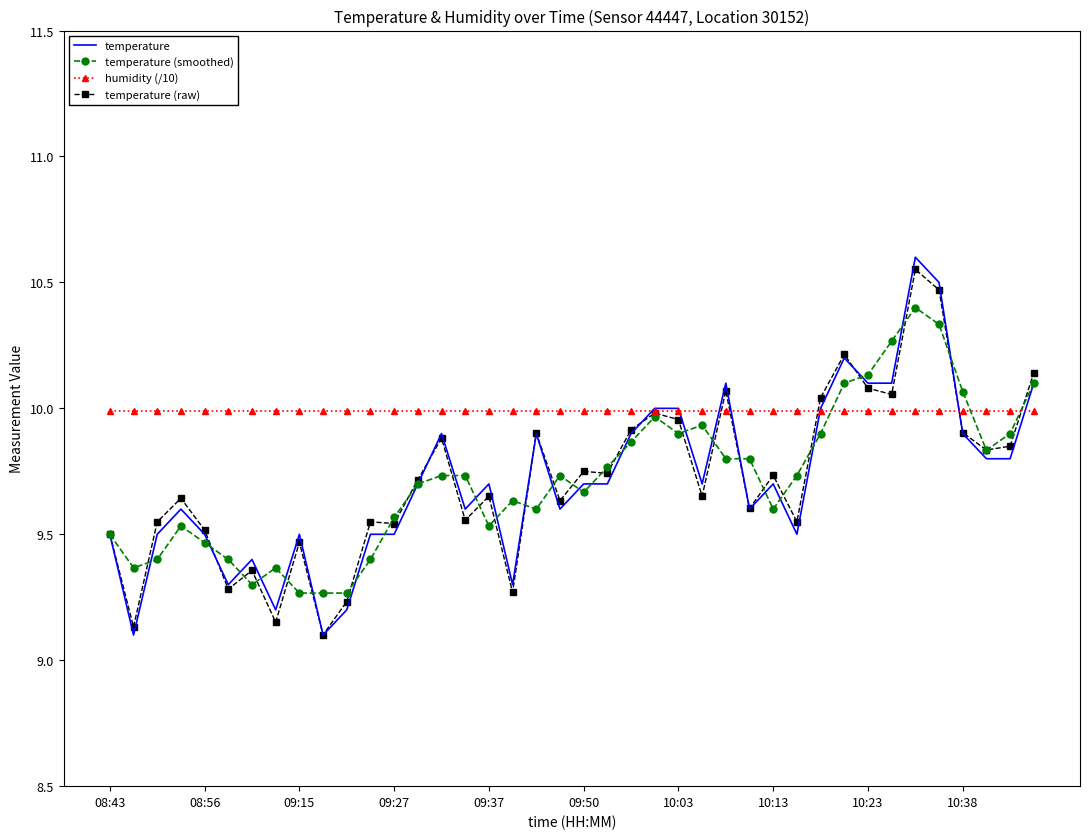

Which series has the largest total across all categories?

humidity (/10)